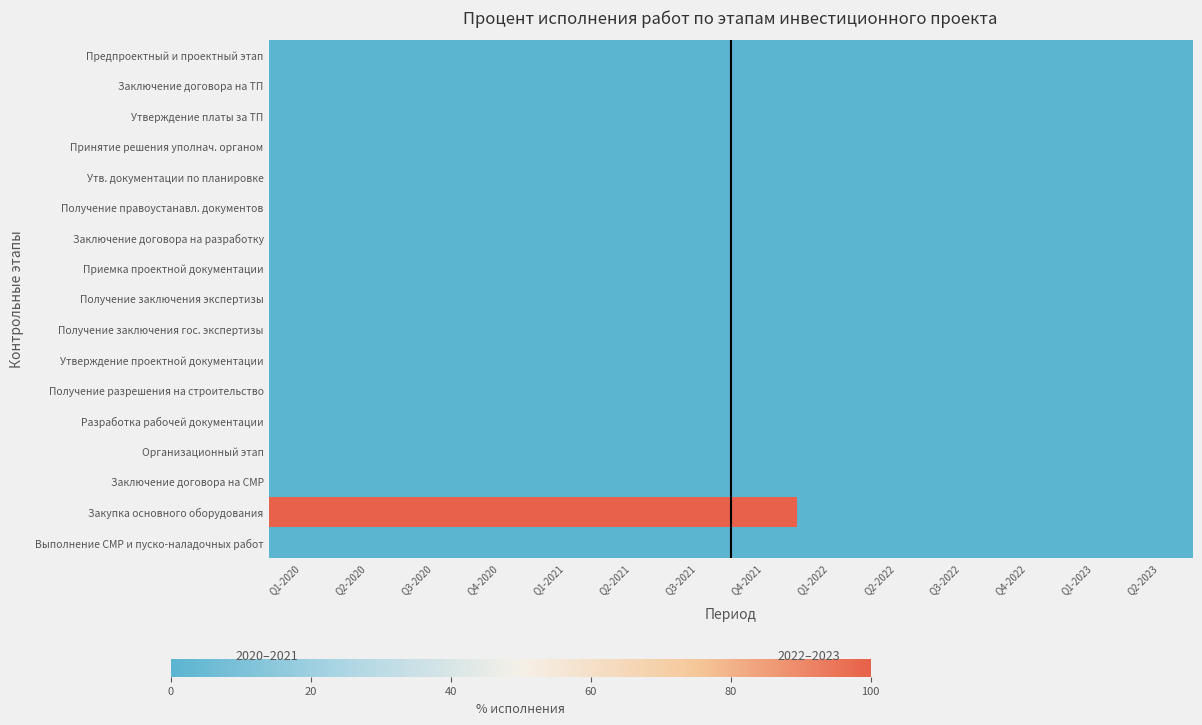

Rank the series by their maximum value, from lowest to highest.

Предпроектный и проектный этап, Заключение договора на ТП, Утверждение платы за ТП, Принятие решения уполнач. органом, Утв. документации по планировке, Получение правоустанавл. документов, Заключение договора на разработку, Приемка проектной документации, Получение заключения экспертизы, Получение заключения гос. экспертизы, Утверждение проектной документации, Получение разрешения на строительство, Разработка рабочей документации, Организационный этап, Заключение договора на СМР, Выполнение СМР и пуско-наладочных работ, Закупка основного оборудования